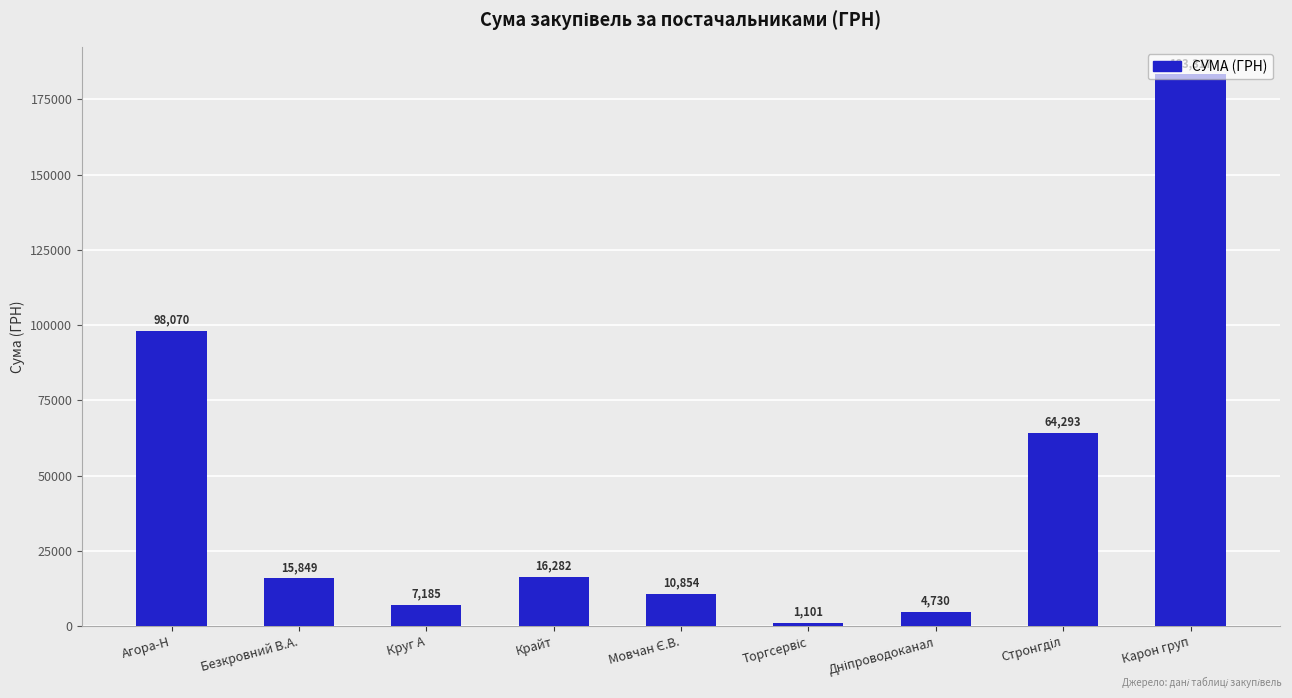

Which category has the highest value across all series?

Карон груп